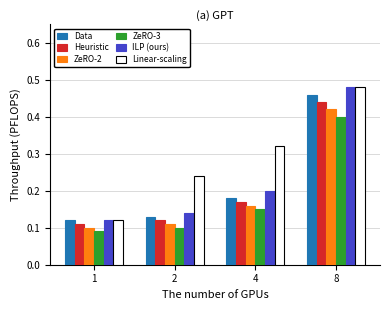

What is the sum of all Heuristic values?

0.8